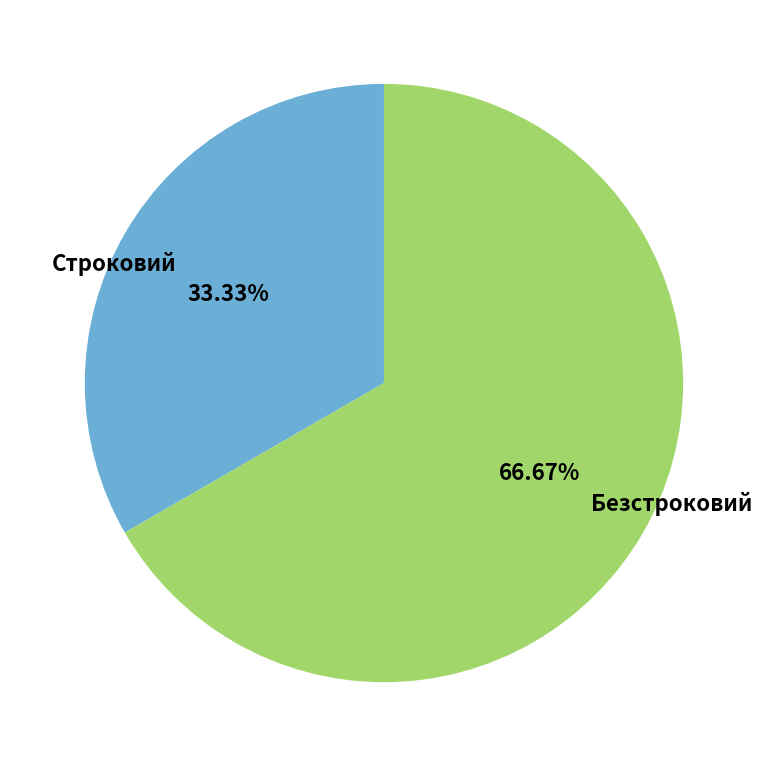

How many slices are in this pie chart?

2